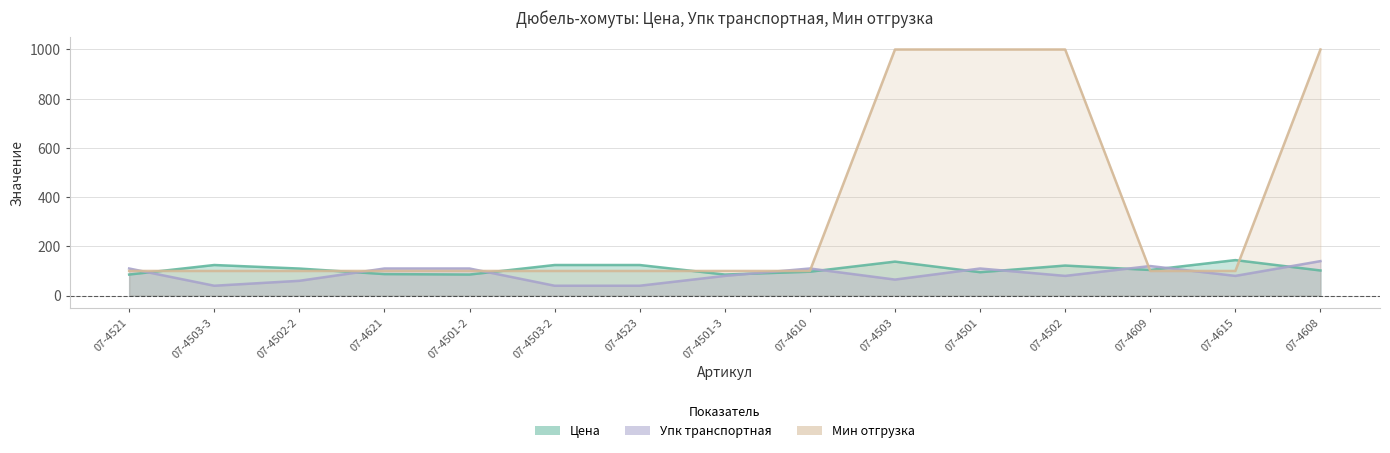

What is the value of the Упк транс point at the 2nd from the left?

40.0